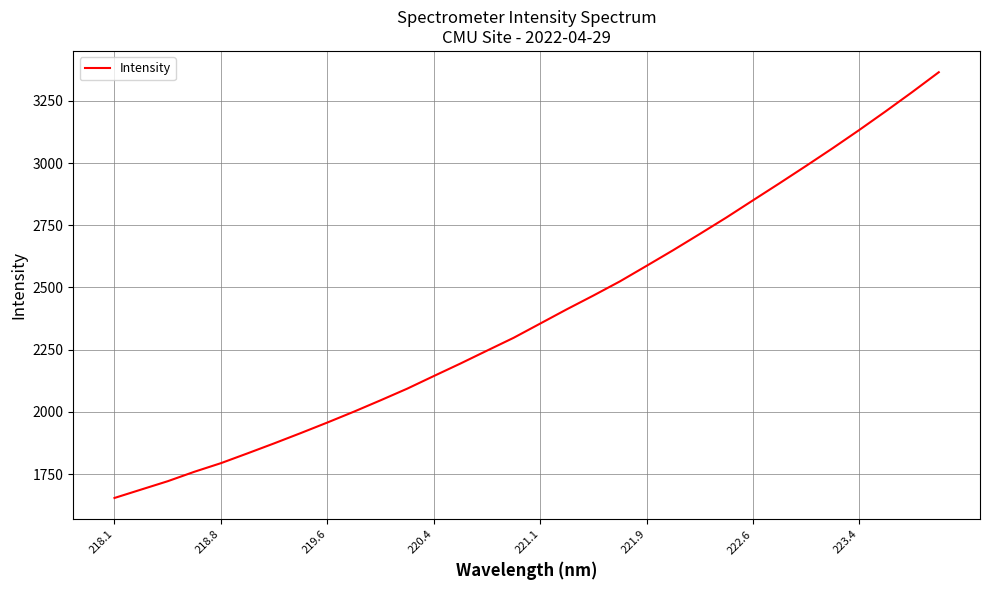

What is the greatest value displayed?

3364.8